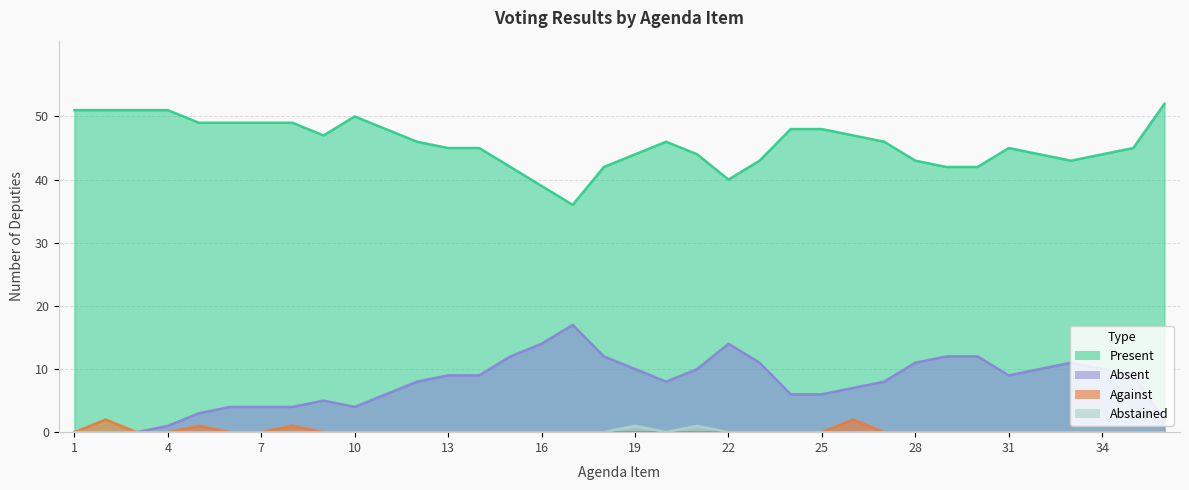

Count the number of categories in the chart.

36